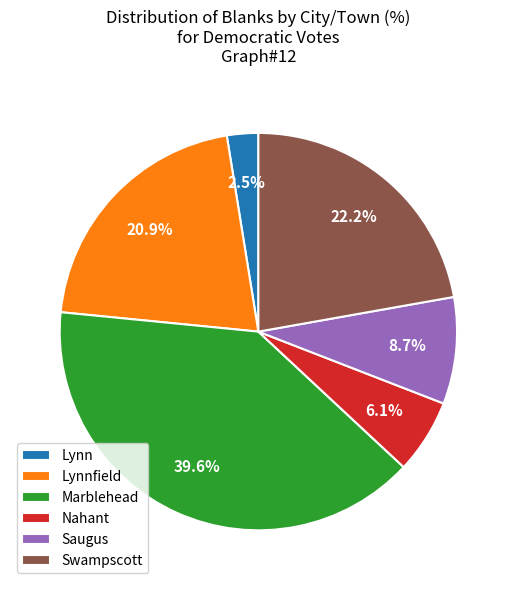

Approximately how many times larger is the value at Lynnfield compared to Swampscott?

0.9